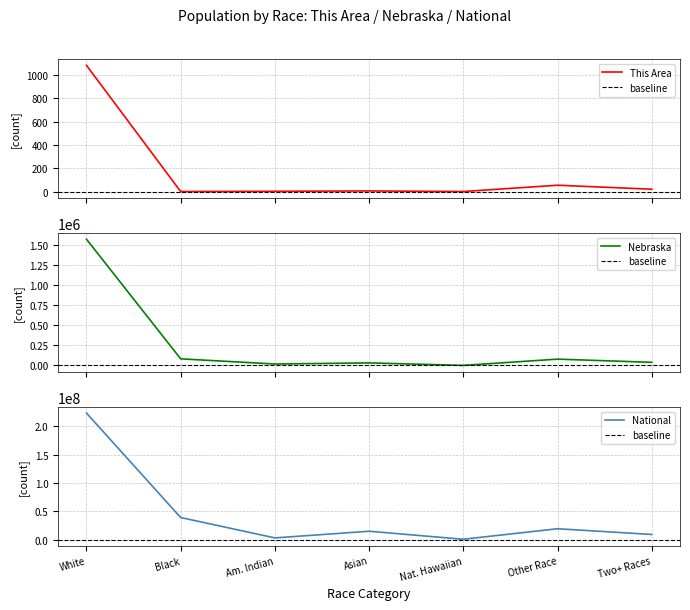

What is the highest value of the Nebraska series?

1572838